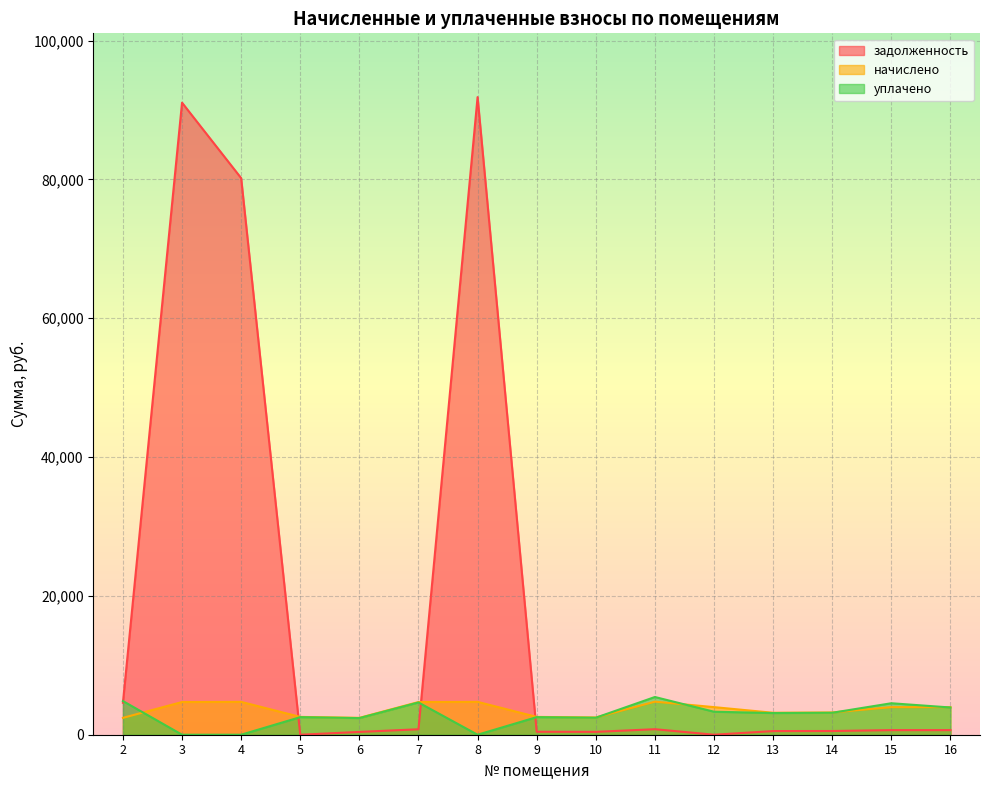

Read the начислено value at 10.

2483.5